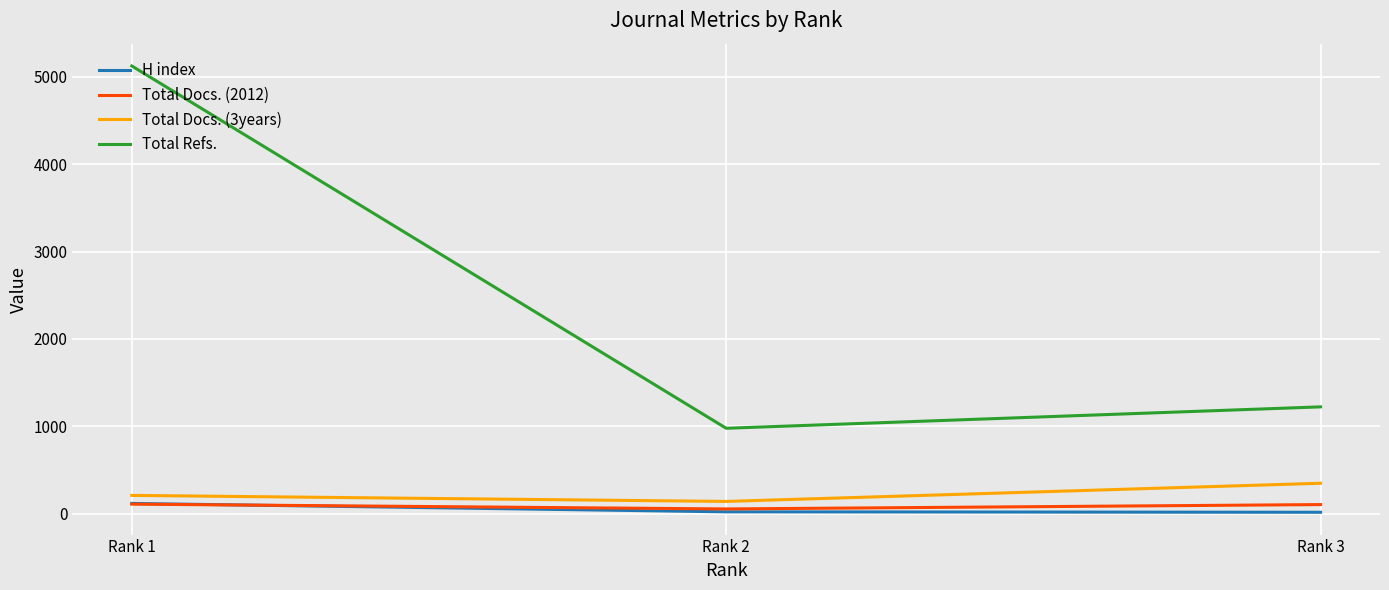

How many series are shown in this chart?

4